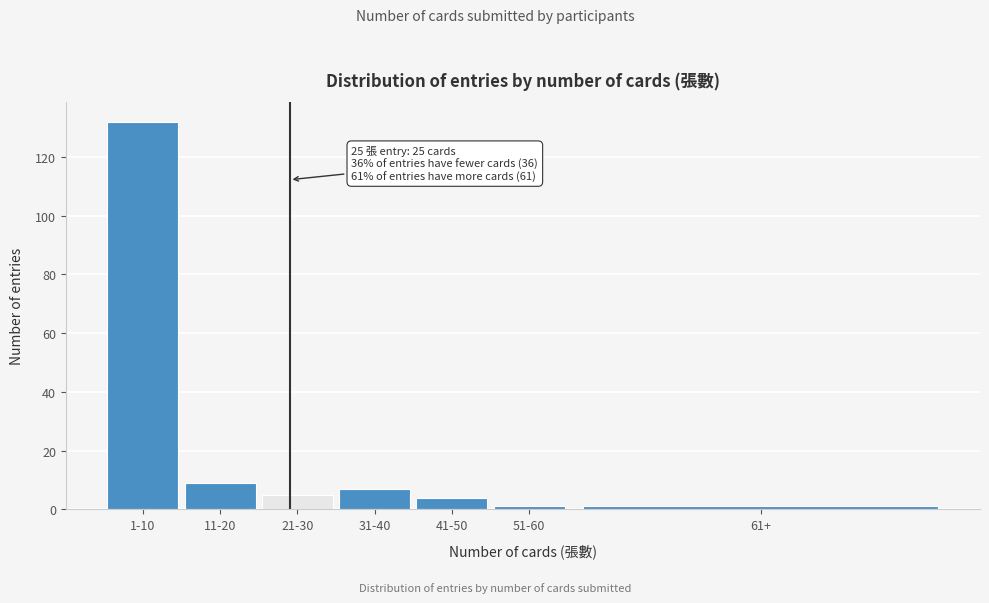

Reading left to right, extract all data points from this chart.

132	9	5	7	4	1	1